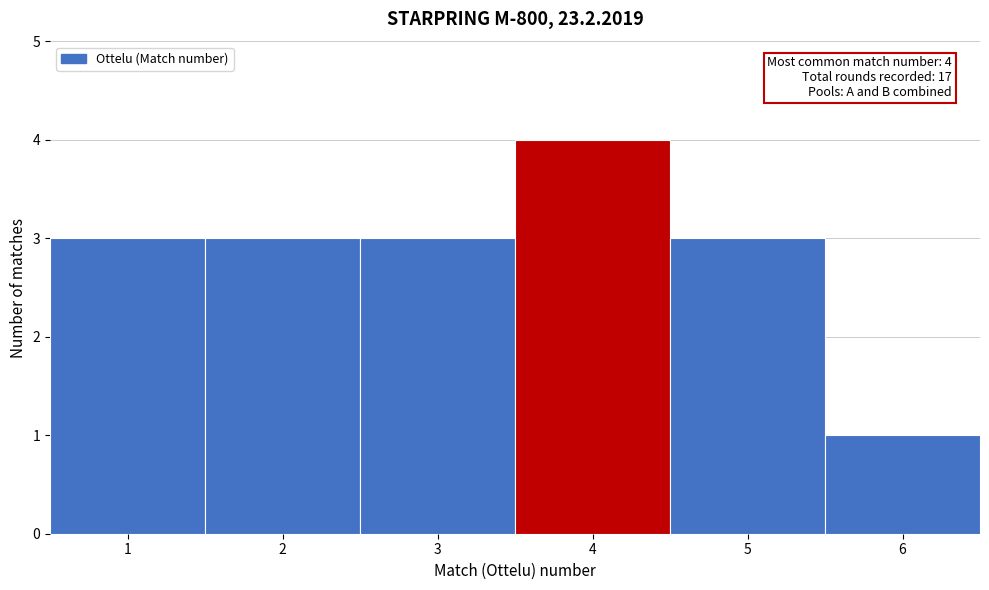

Which range on the x-axis has the tallest bar?

3.5 to 4.5